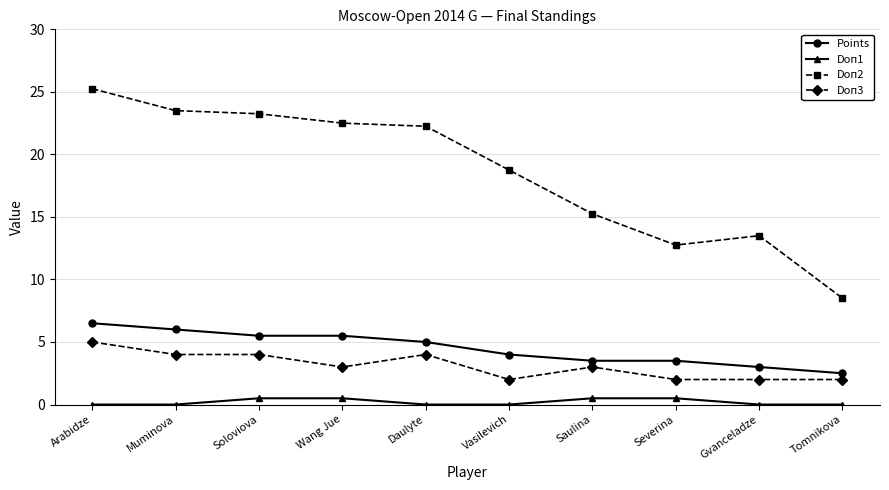

What is the label of the 7th point from the right?

Wang Jue